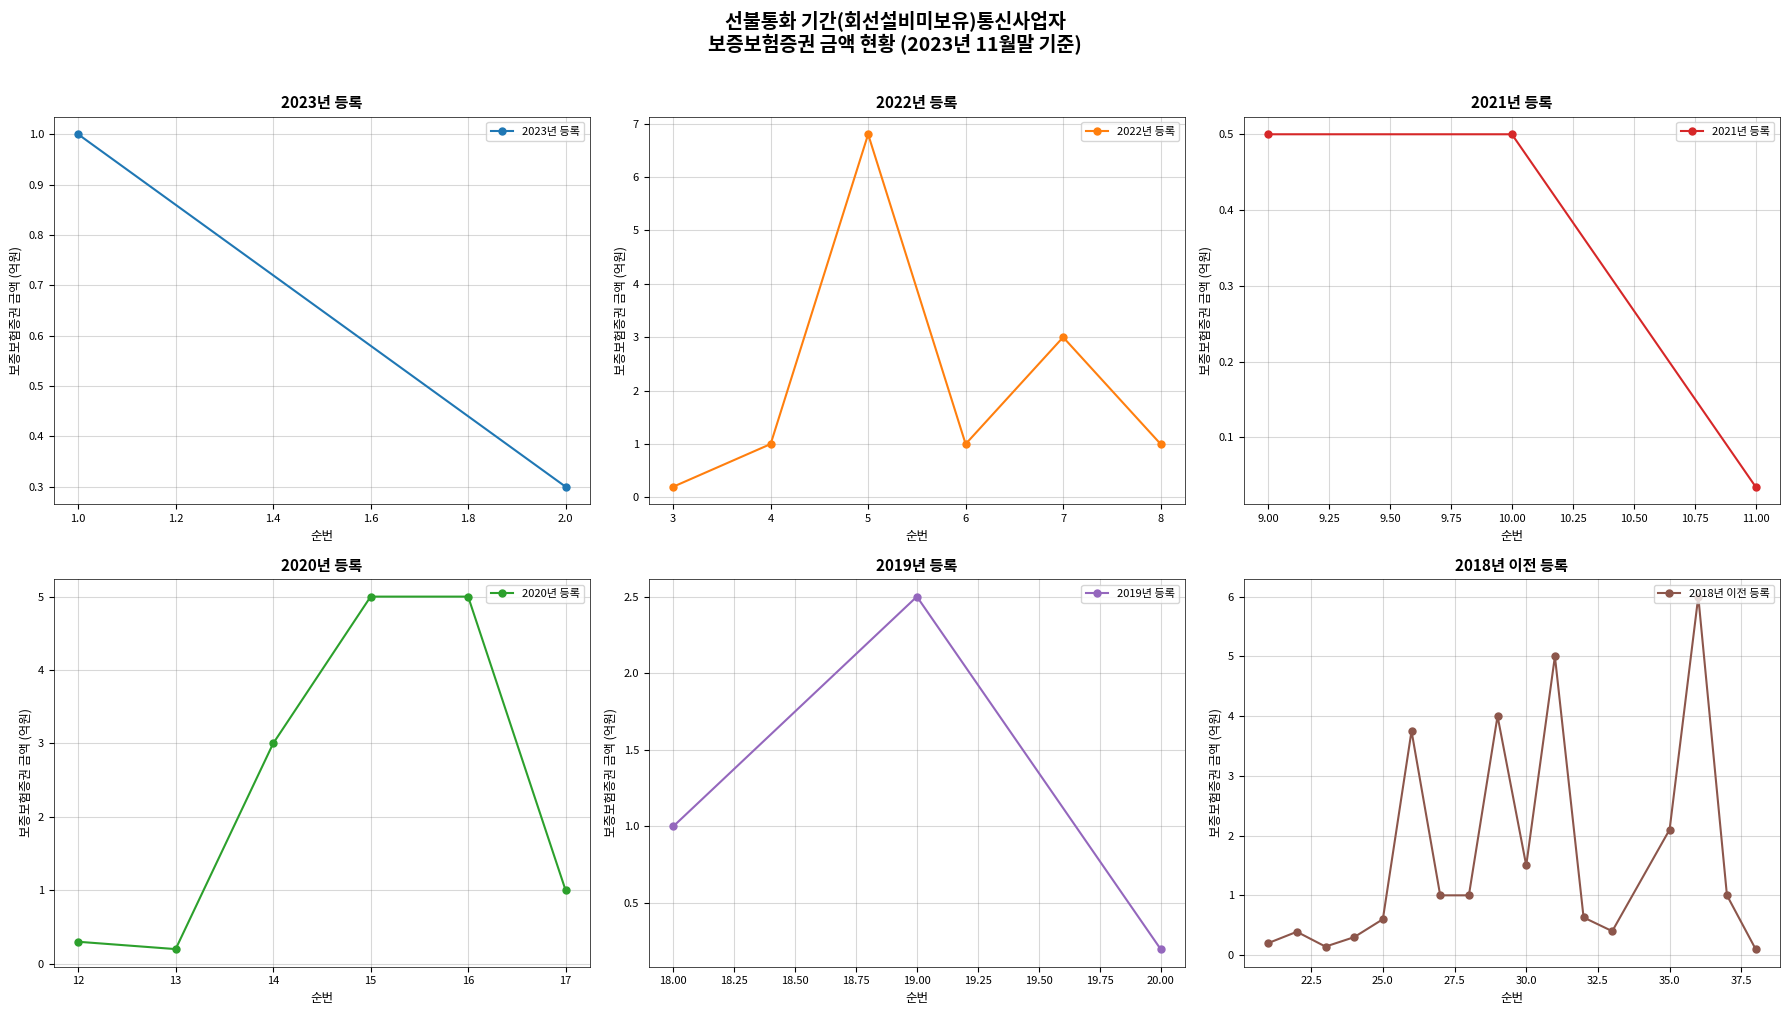

Which has a higher value, (주)원더온 or 주식회사 세이프어드바이져?

주식회사 세이프어드바이져